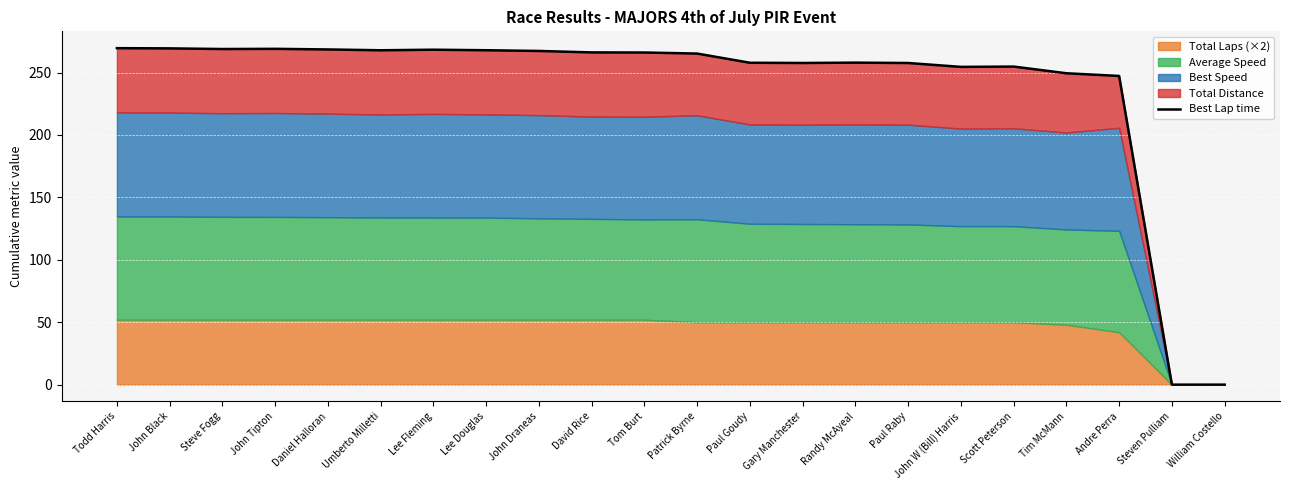

How many lines are shown in the chart?

1